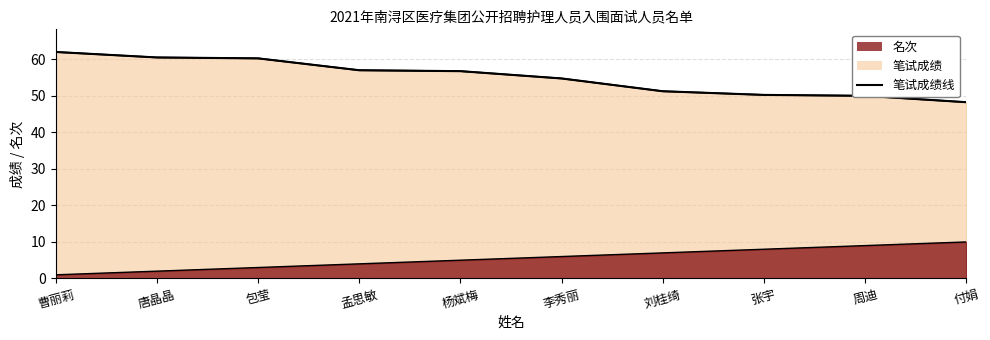

What is the value of the 3rd point from the left?

60.2